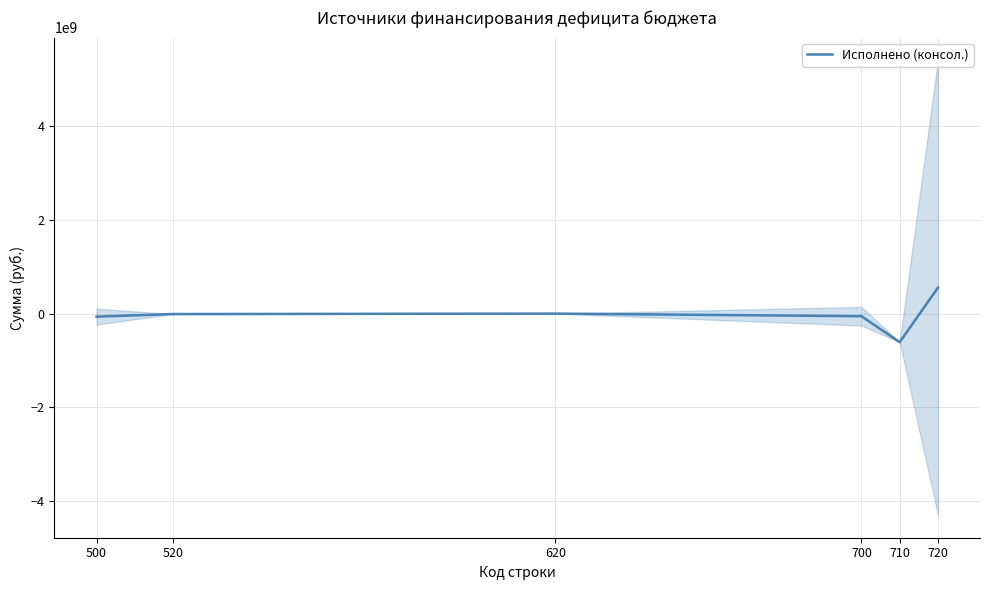

The value at 700 is -55460930.4. True or false?

True